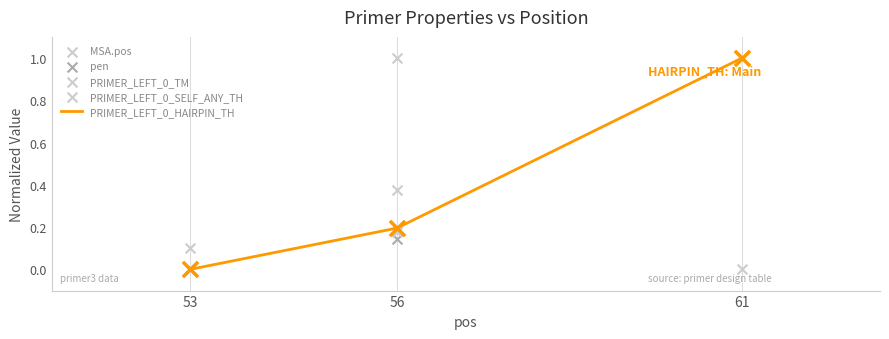

At which category is the sum across all series the highest?

61